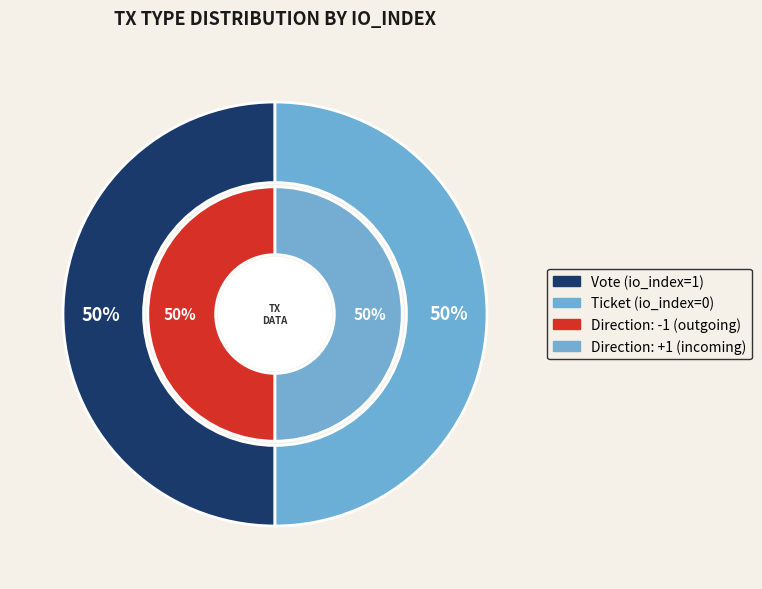

Rank the categories by value from highest to lowest.

Vote, Ticket